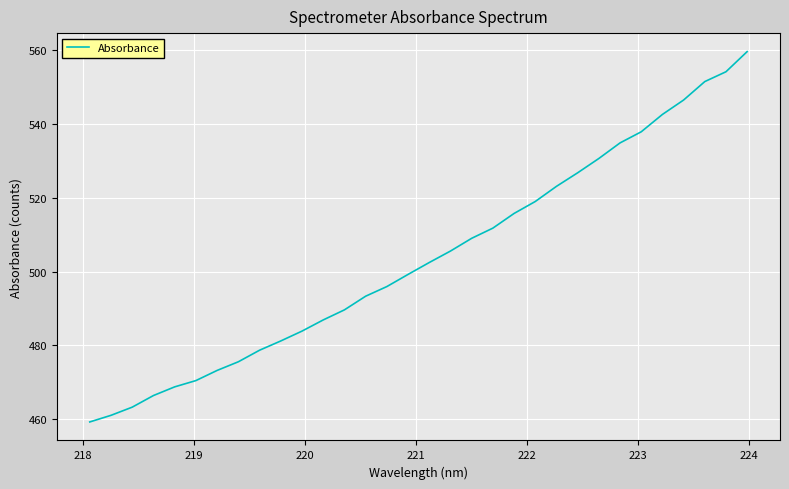

What is the greatest value displayed?

559.7